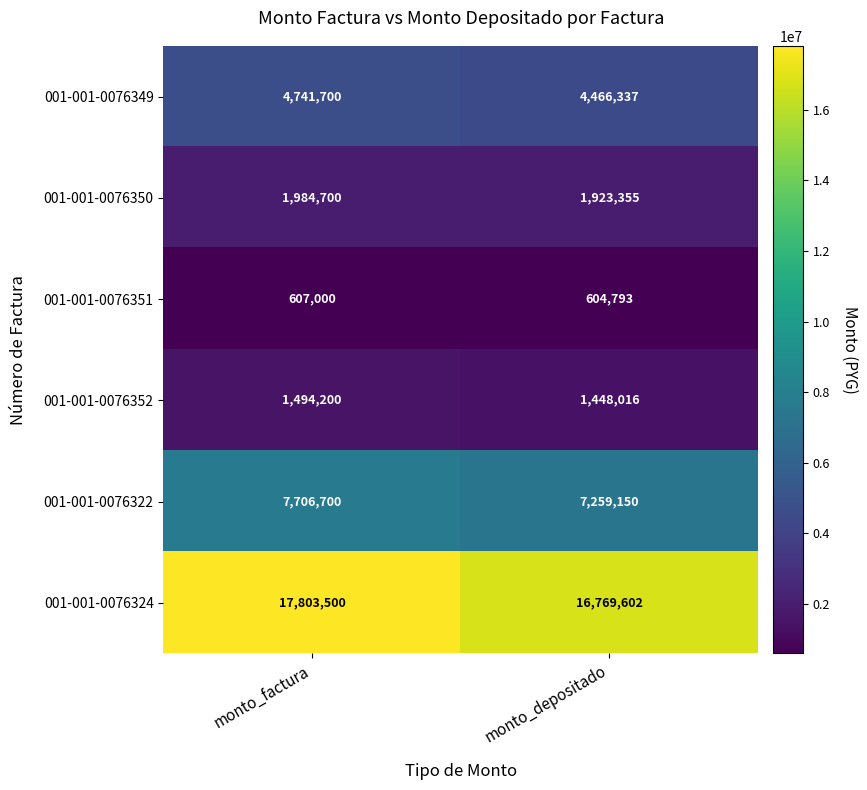

True or false: 001-001-0076350 has a value of 2888938 at monto_depositado.

False